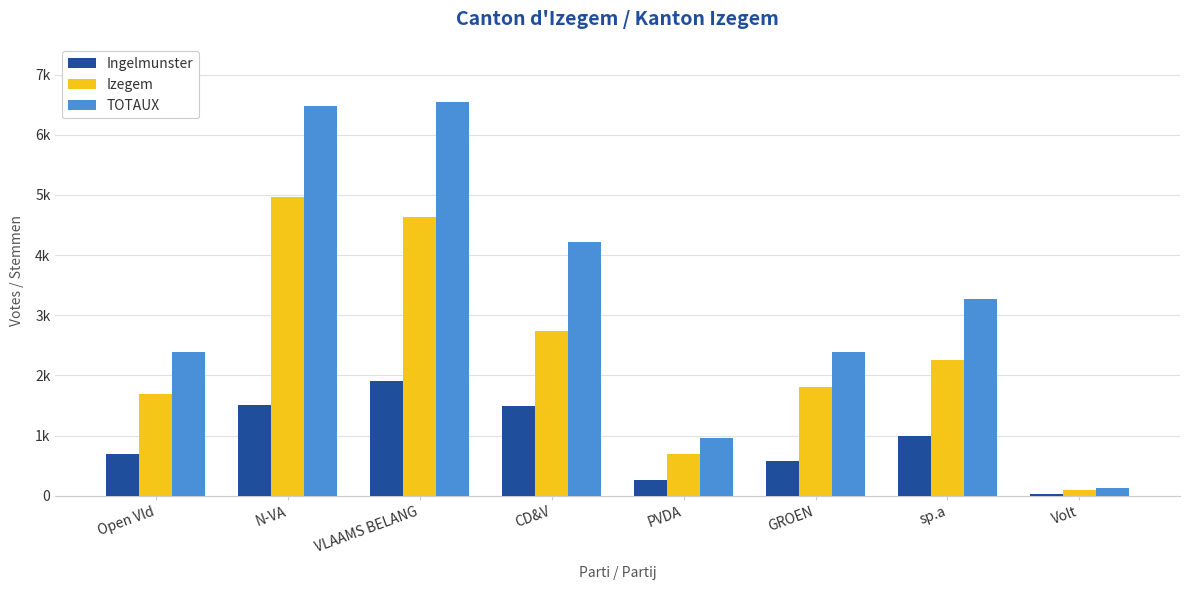

Read the Izegem value at GROEN, to the nearest 100.

1800